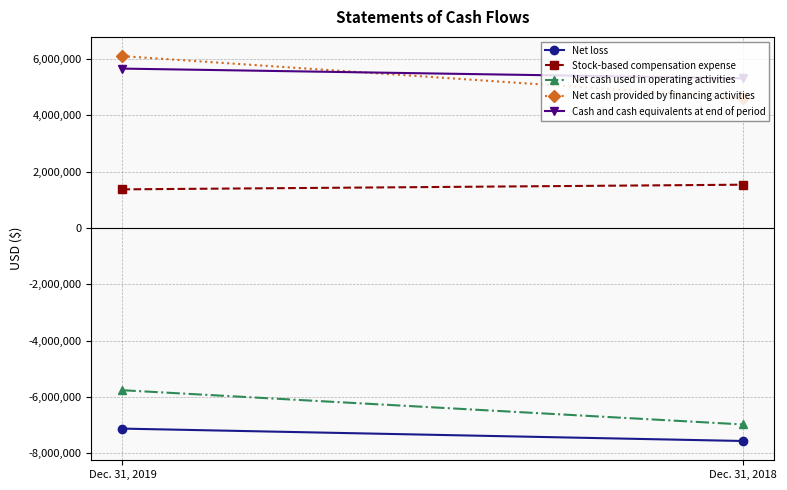

The value of Stock-based compensation expense at Dec. 31, 2019 is 2364370. True or false?

False